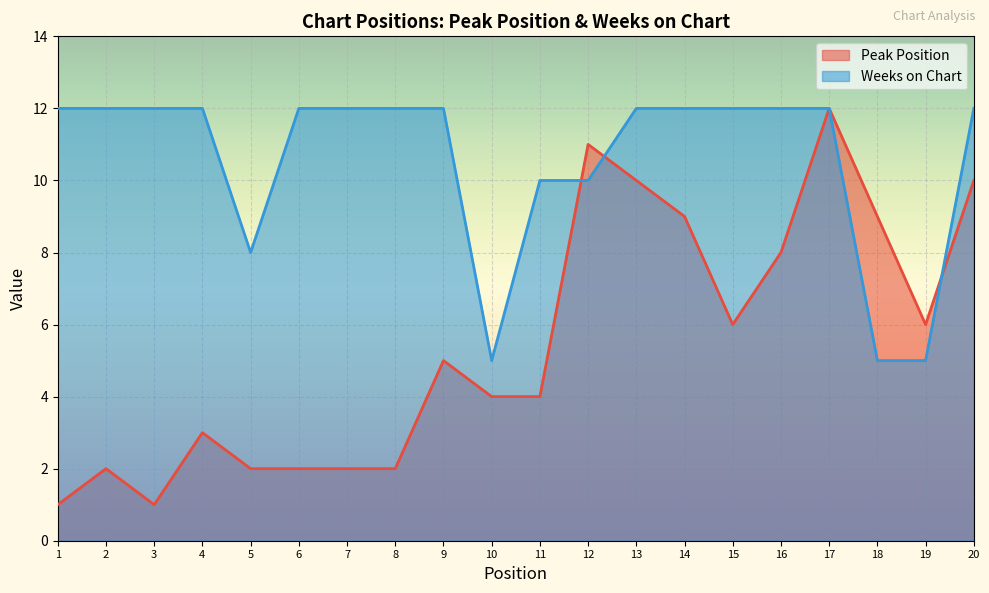

What is the difference between the maximum and minimum values in the Peak Position series?

11